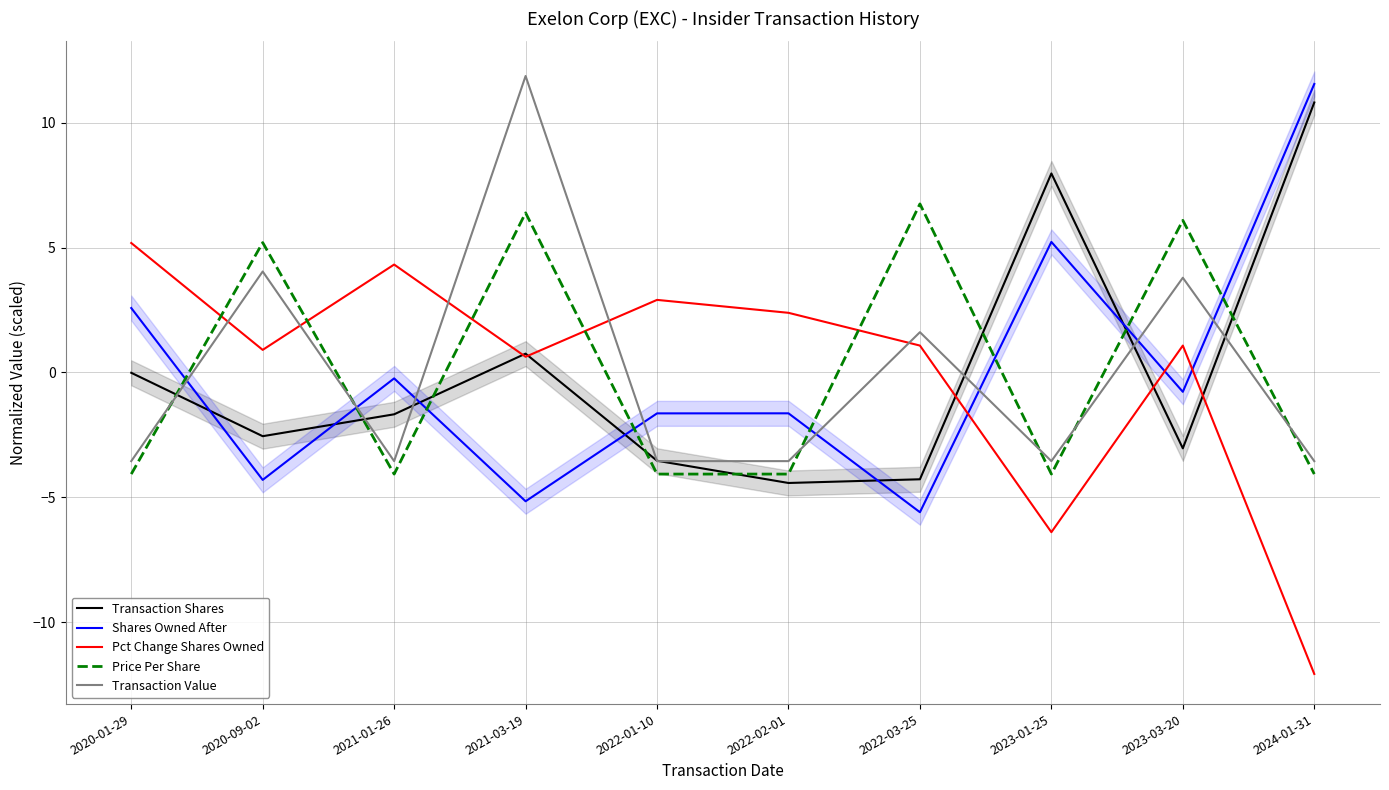

Is the value of Price Per Share at 2023-01-25 greater than the value of Transaction Shares at 2020-01-29?

No